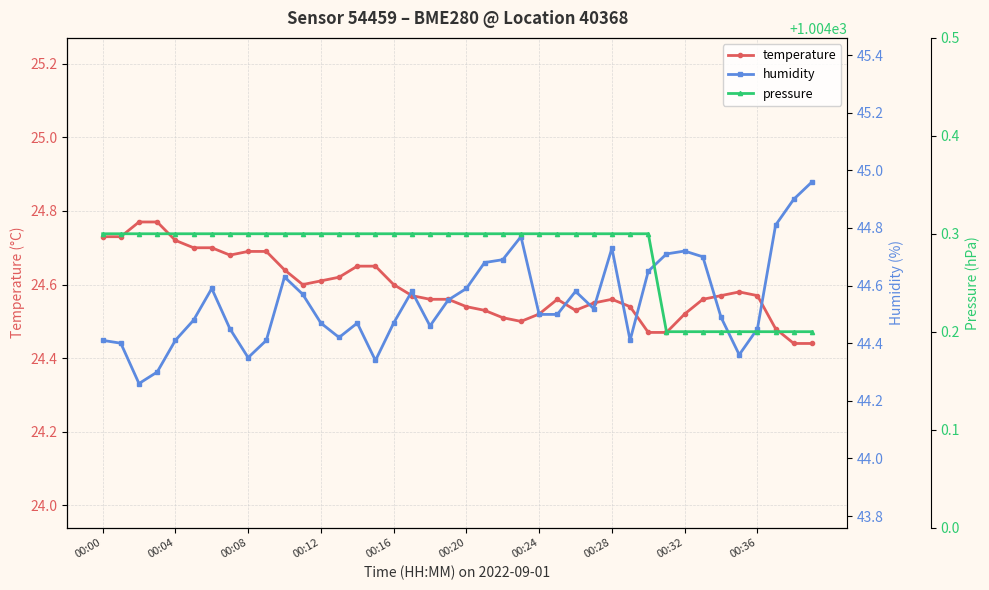

Which label corresponds to the smallest value in the chart?

38